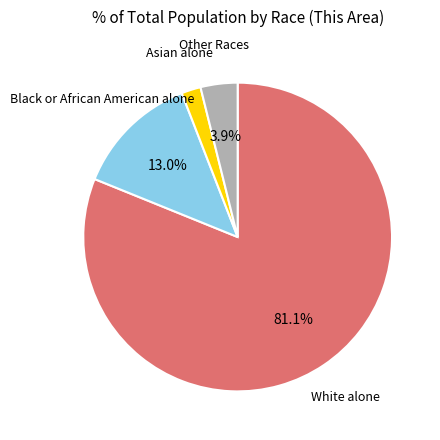

Is there any slice that represents more than half of the pie?

Yes